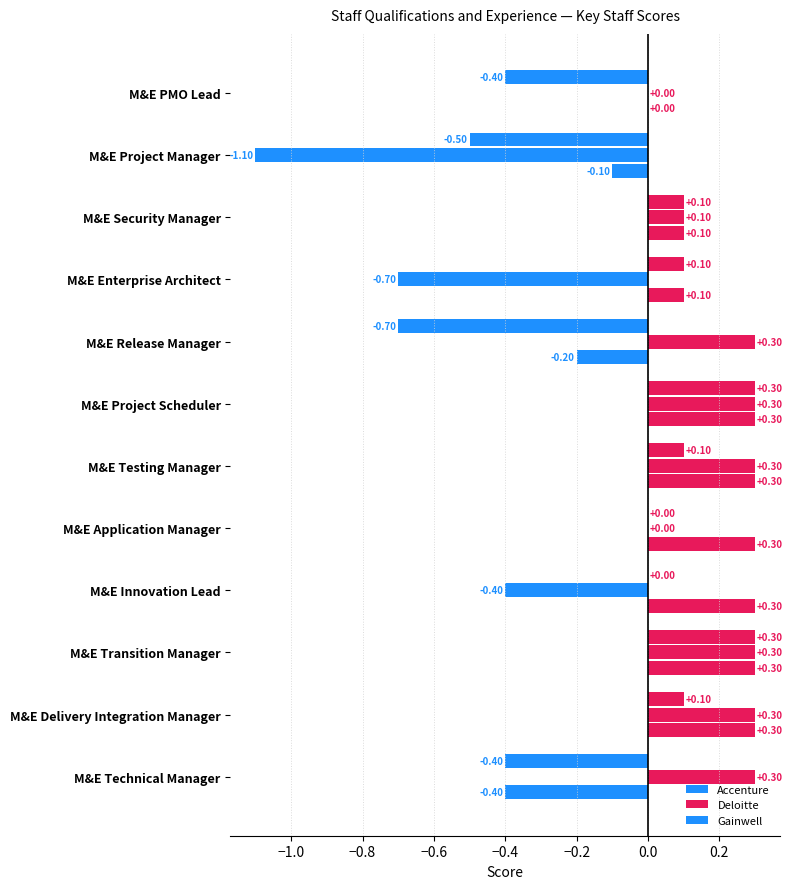

How many data points in Gainwell are above 0?

8